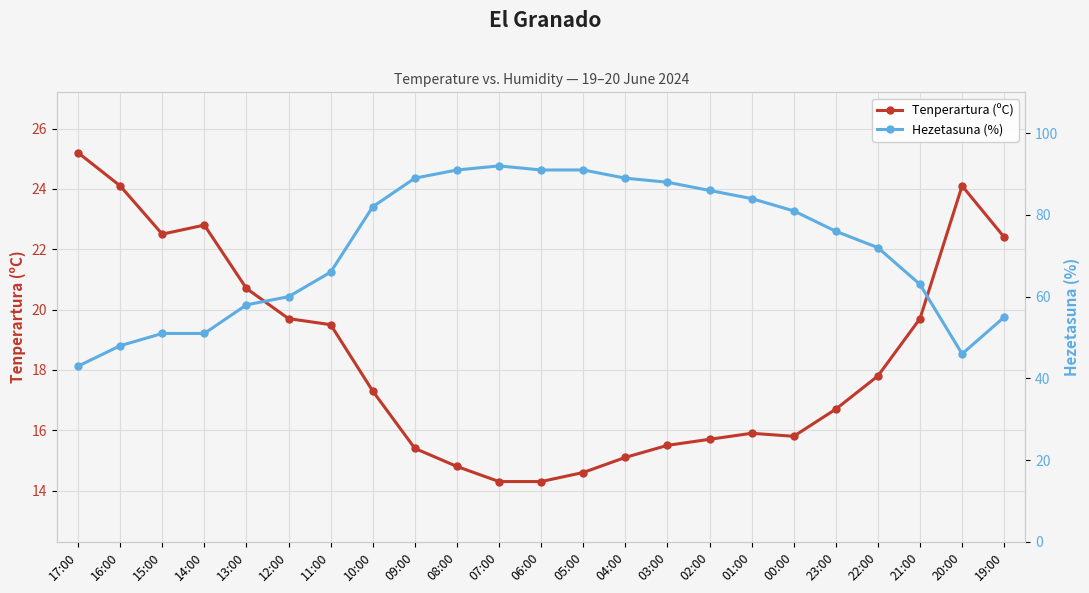

The Tenperartura (ºC) series shows 15.7 at 02:00. True or false?

True